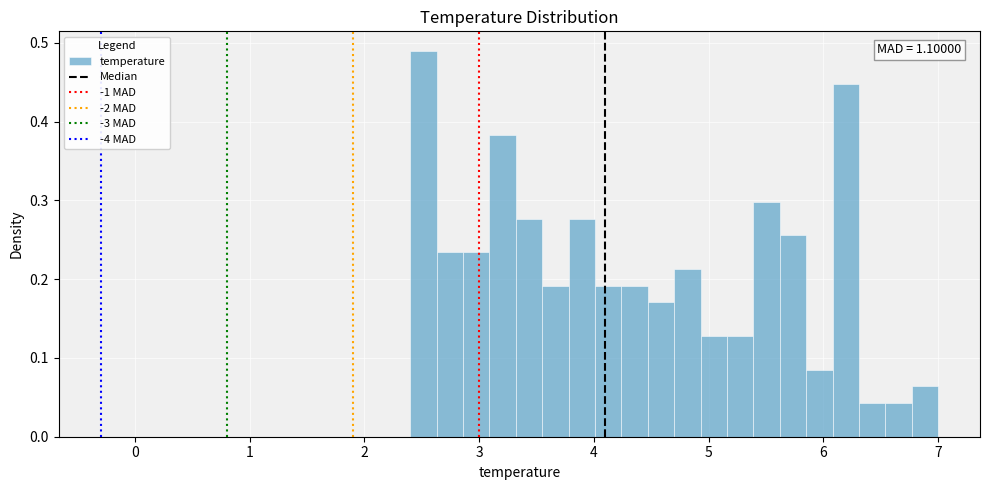

Around what value on the x-axis is the tallest bar? Give the approximate position of its centre, as read against the axis.

2.5